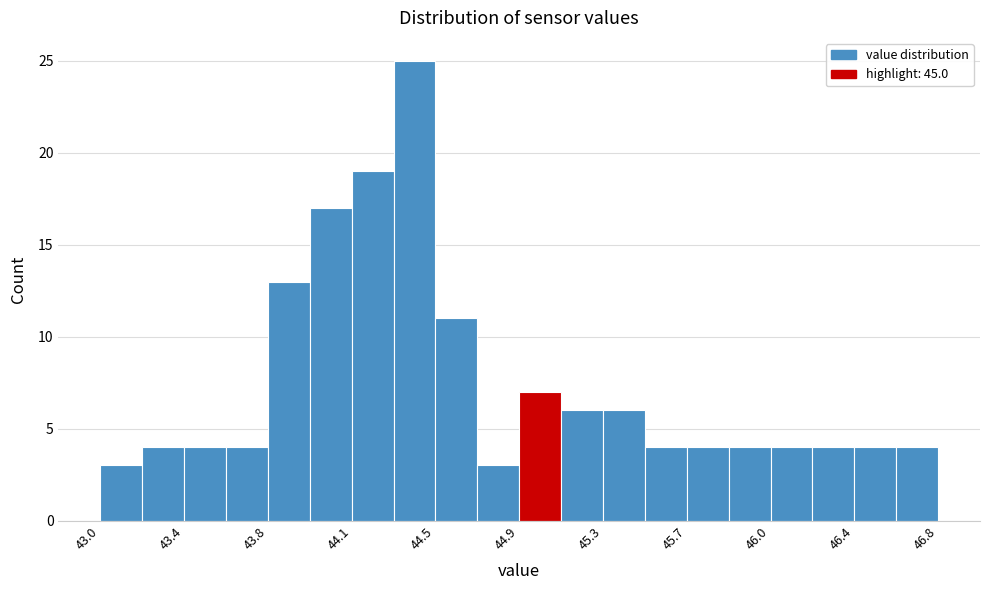

Read against the x-axis, roughly where is the centre of the tallest bar?

44.45